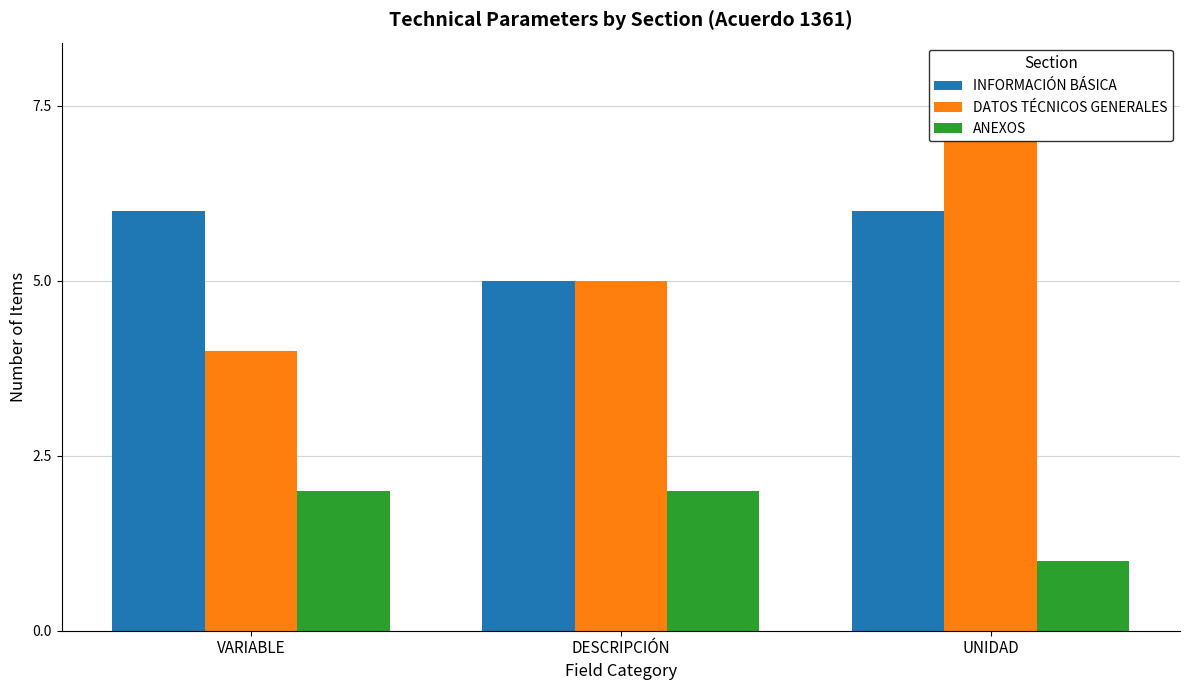

Reading left to right, what are all the values shown in this chart?

INFORMACIÓN BÁSICA: 6	5	6
DATOS TÉCNICOS GENERALES: 4	5	7
ANEXOS: 2	2	1